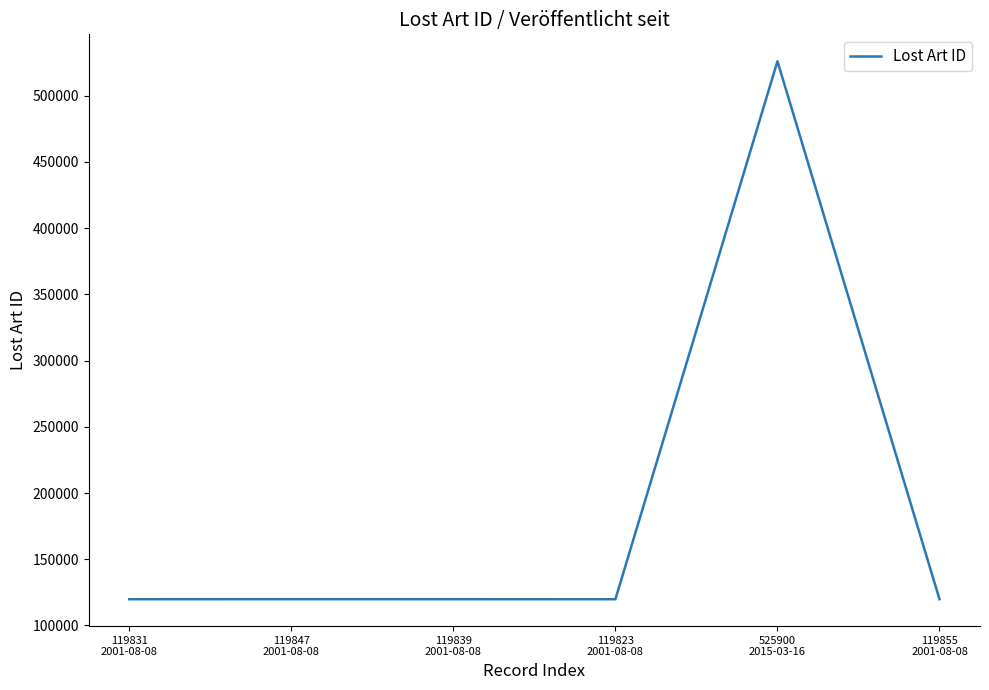

What is the smallest value displayed?

119823